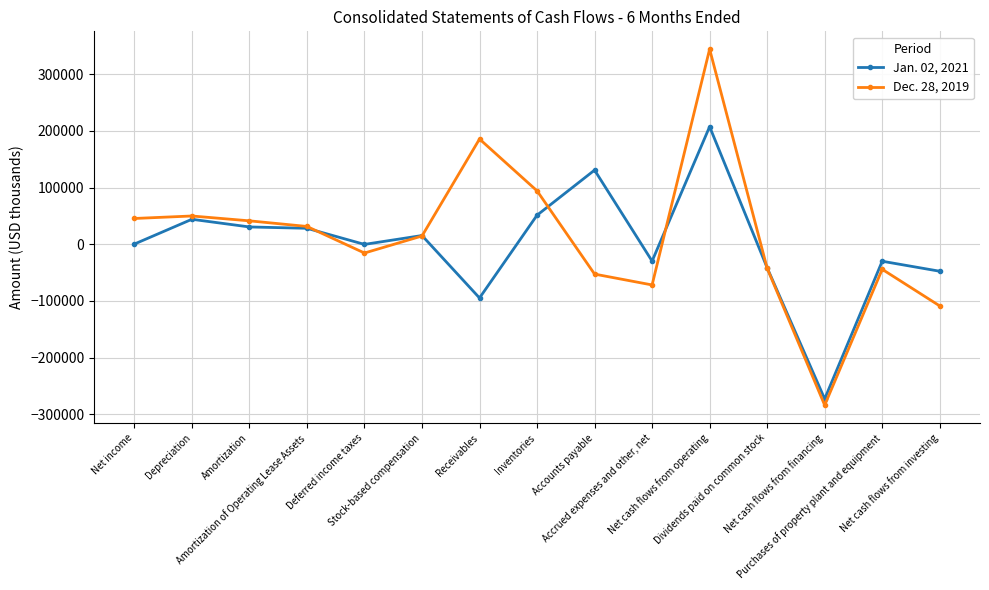

Which category has the lowest value in the Dec. 28, 2019 series?

Net cash flows from financing